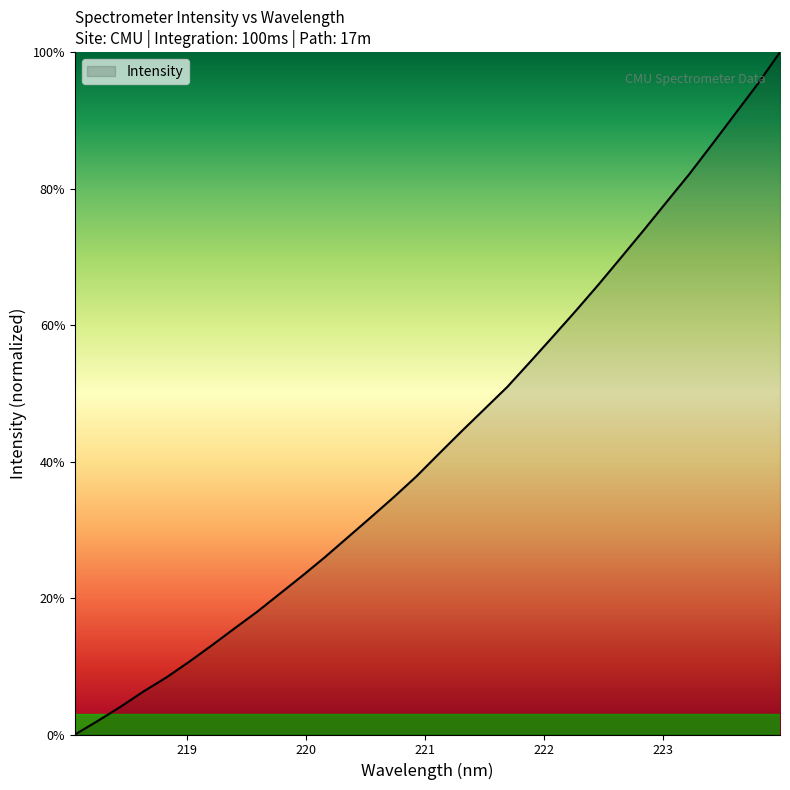

How many lines are shown in the chart?

1